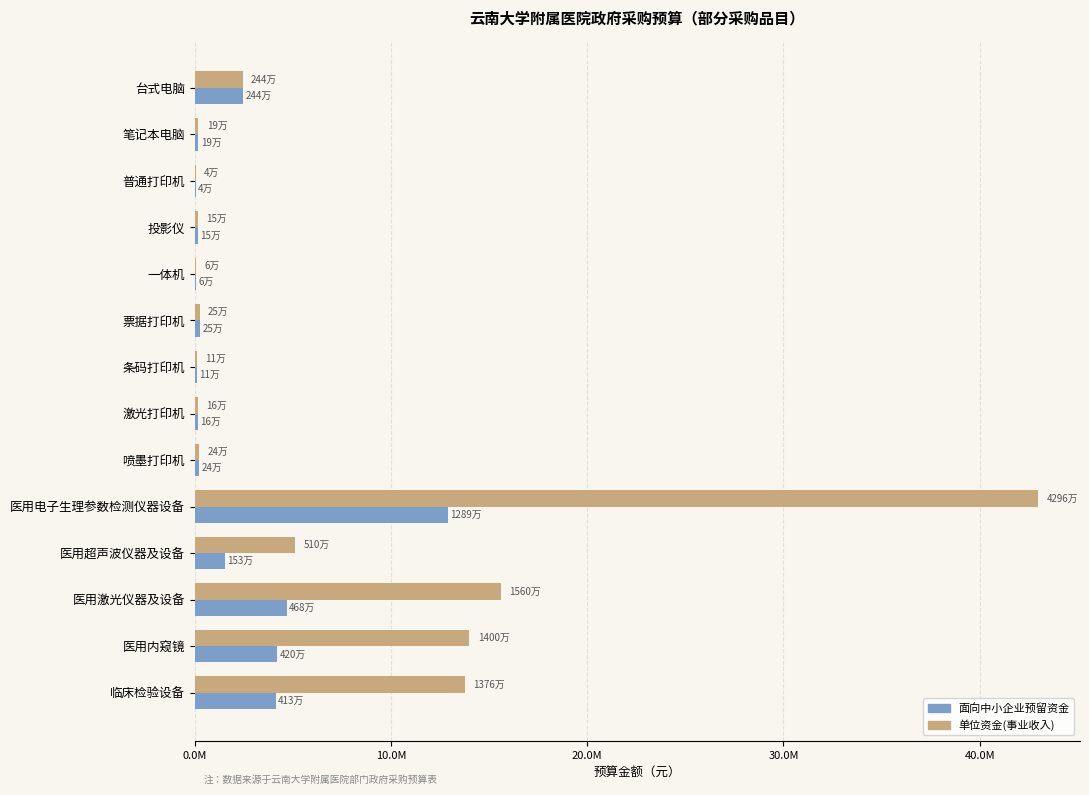

What are all the series names shown in the legend?

面向中小企业预留资金, 单位资金(事业收入)